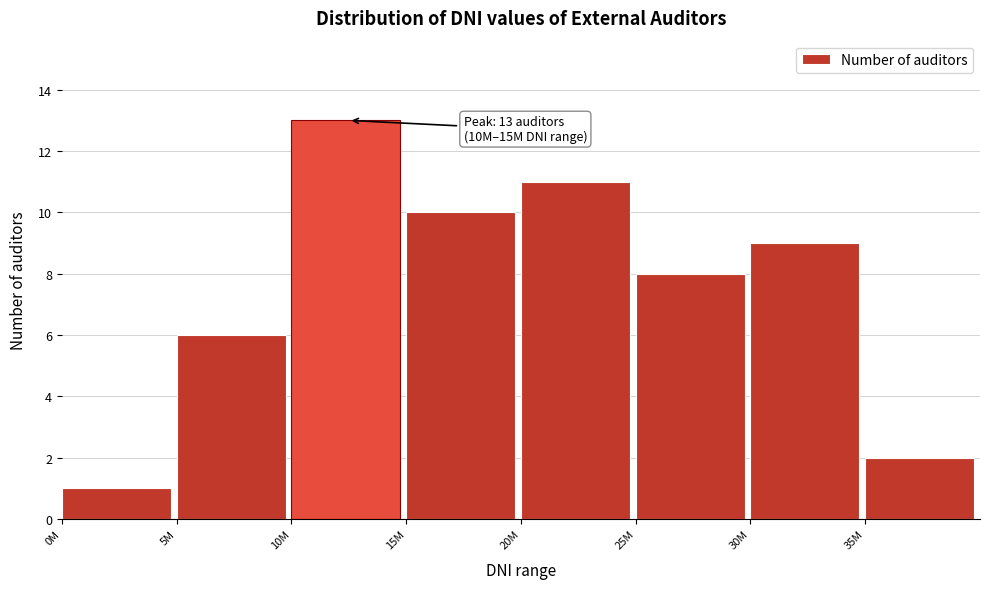

Reading right to left, list all the values displayed in this chart.

35M=2	30M=9	25M=8	20M=11	15M=10	10M=13	5M=6	0M=1